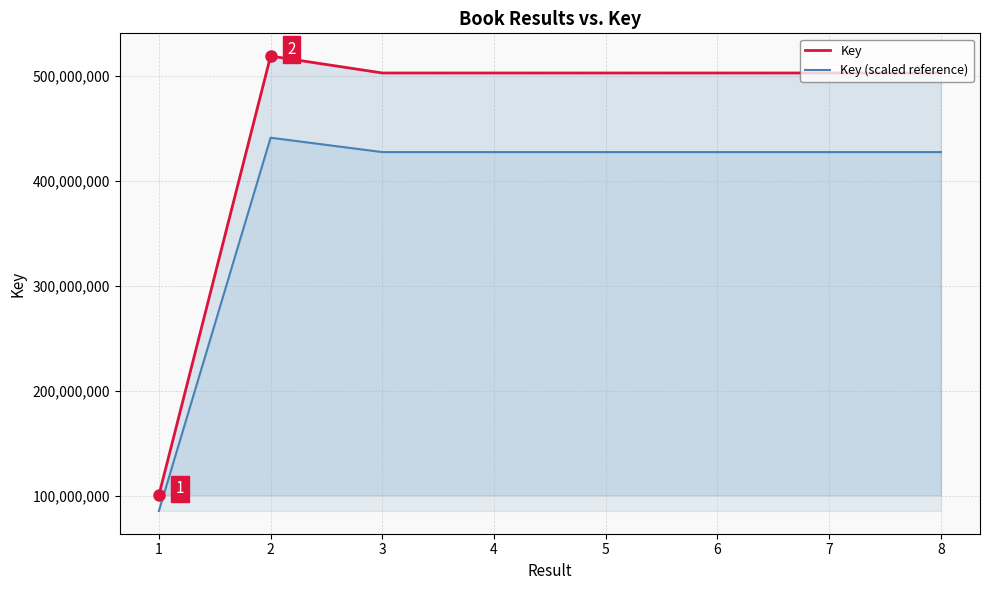

True or false: Key (scaled reference) and Key intersect in this chart.

False